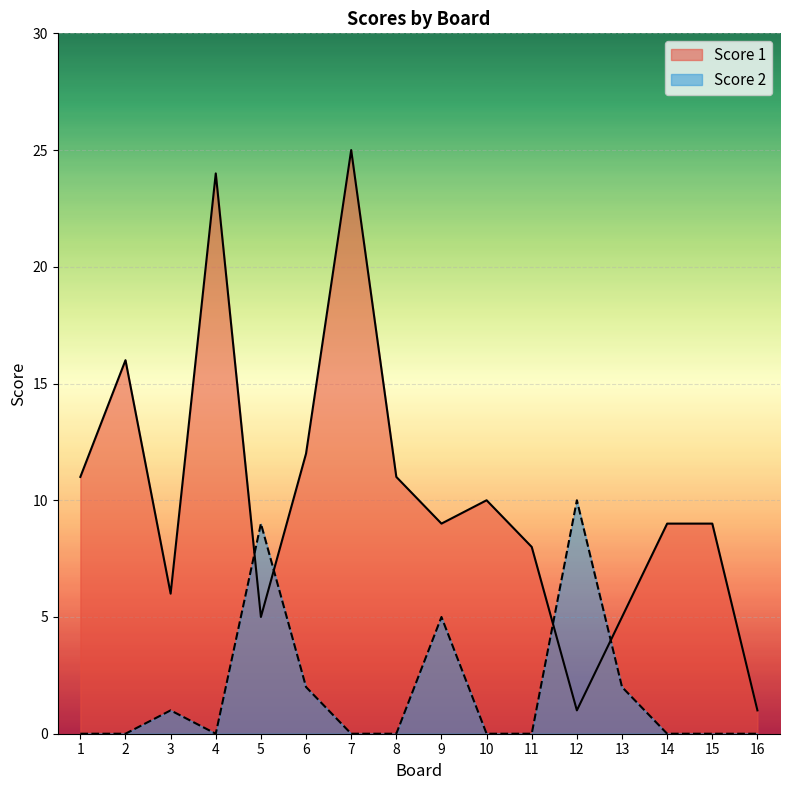

What is the value of the Score 1 point at the 7th from the left?

25